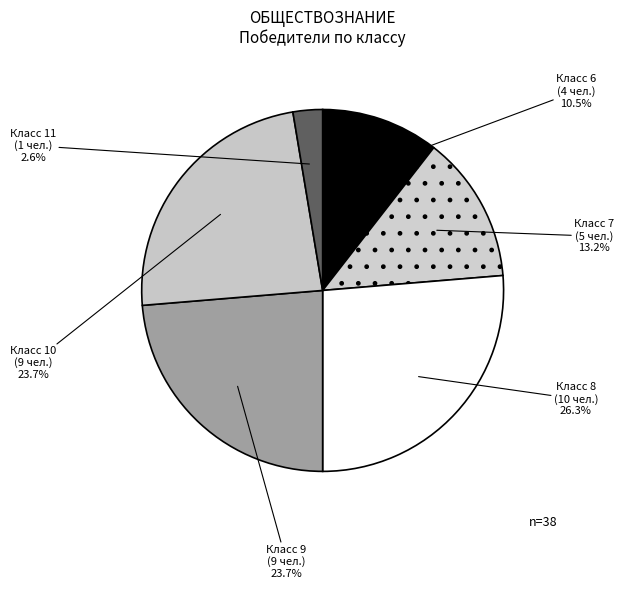

How many segments does this pie chart have?

6